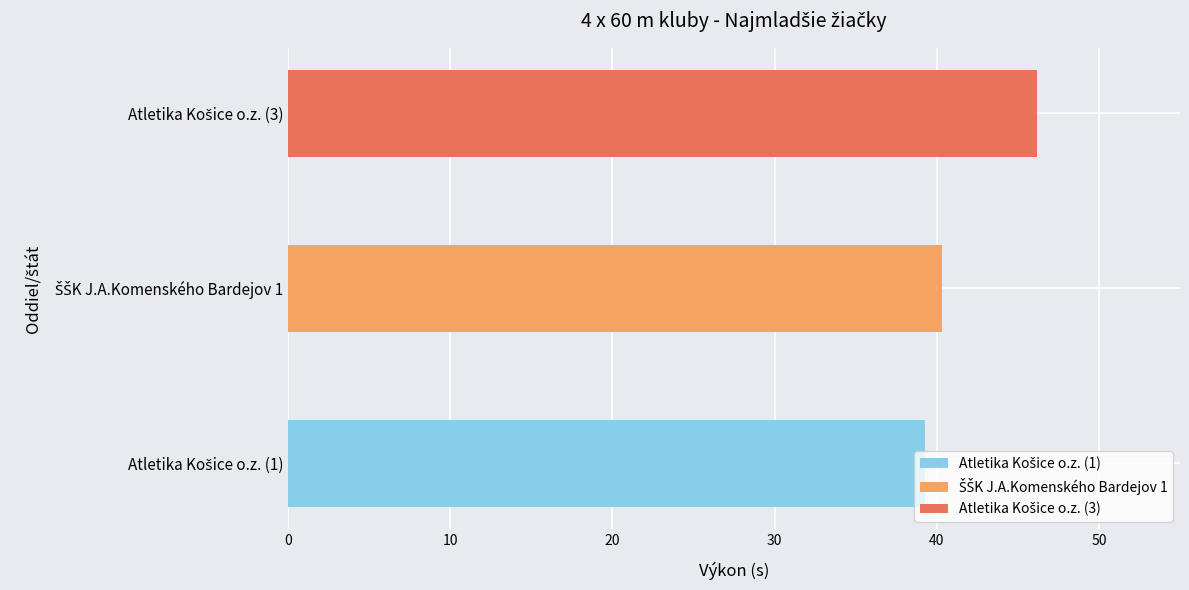

What is the maximum value shown in the chart?

46.2